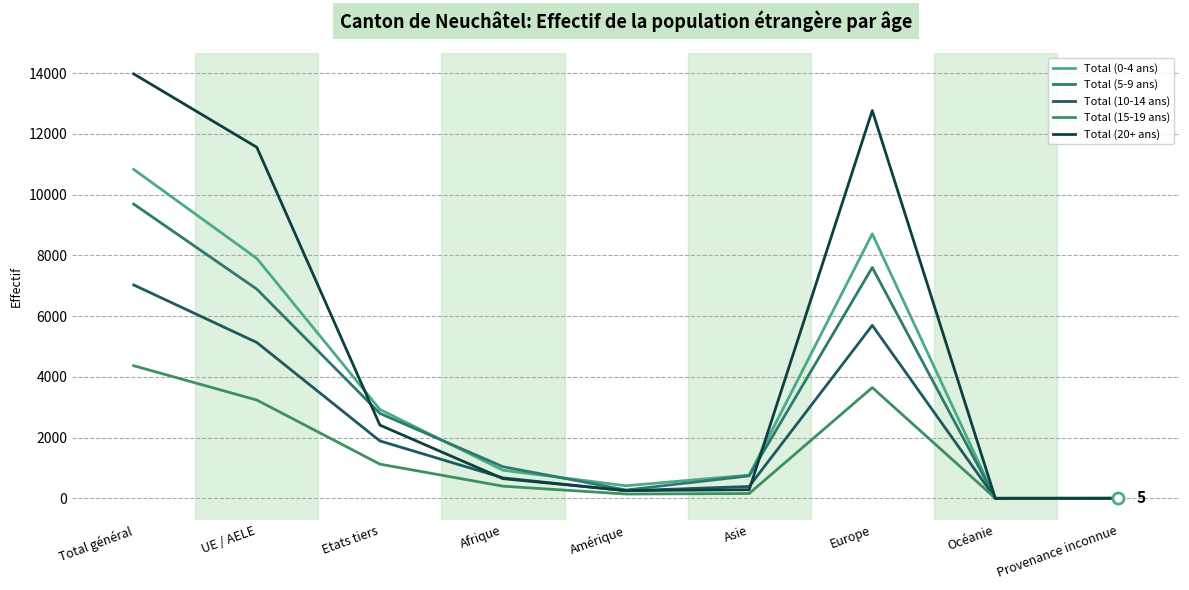

Which has a higher value, Asie or Etats tiers?

Etats tiers